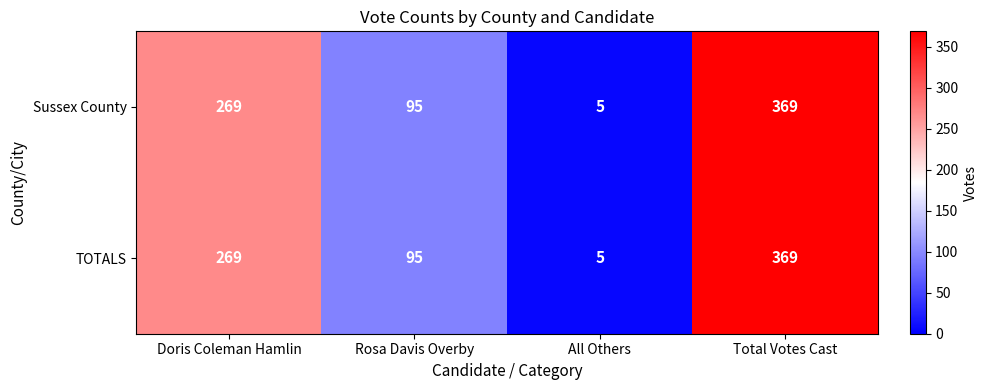

Where is TOTALS nearest to the value 187?

Doris Coleman Hamlin